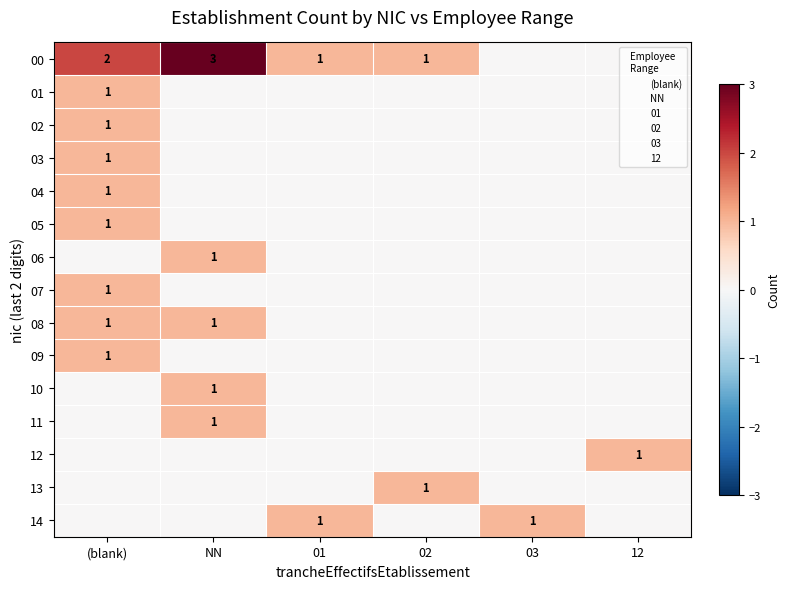

At which label does 12 reach its peak?

12